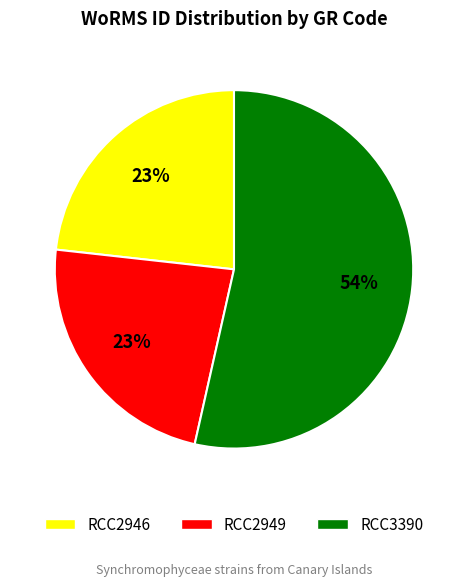

Is it true that RCC2949 is 23% of the pie?

True